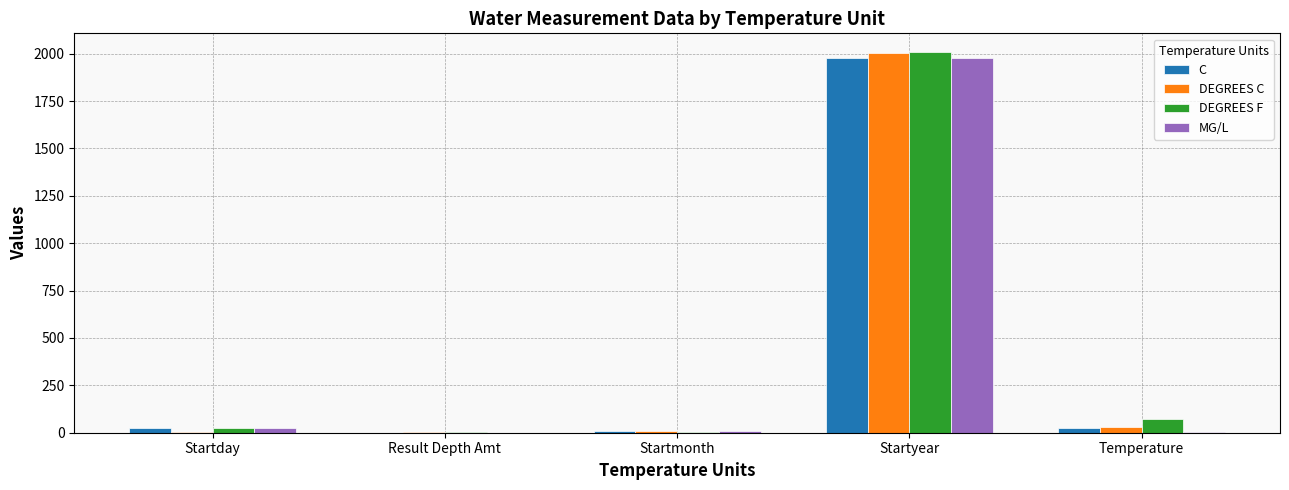

Is the value of DEGREES C at Temperature greater than the value of MG/L at Temperature?

Yes